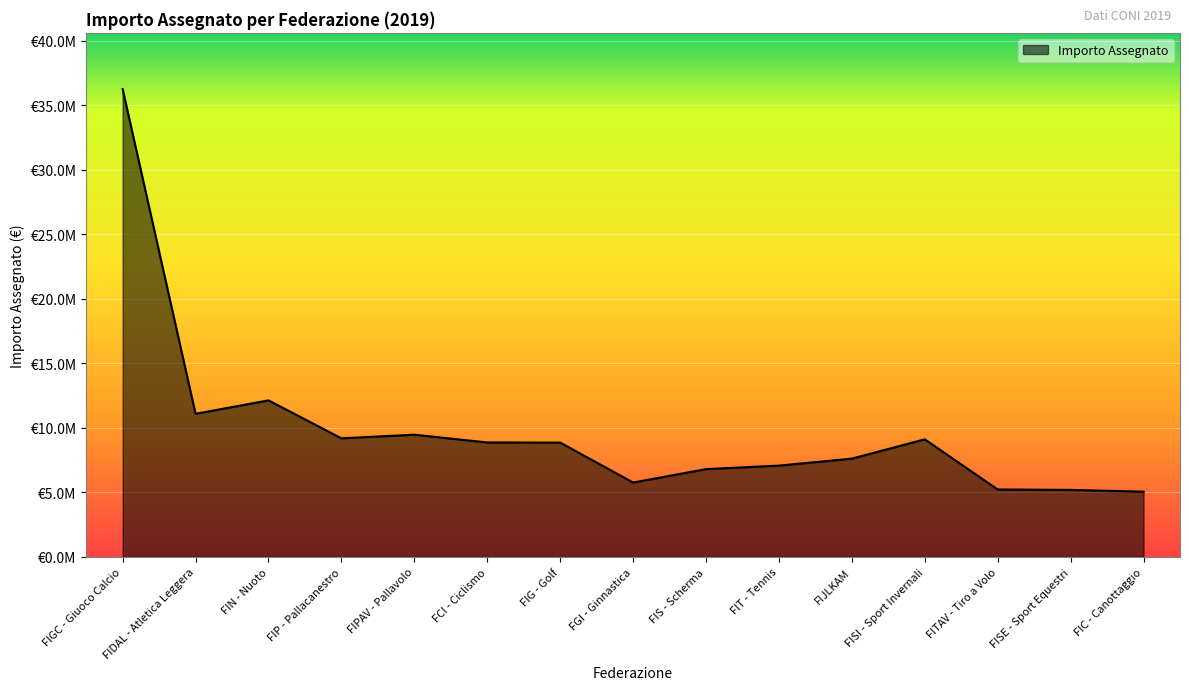

How many points are higher than both their immediate neighbors (excluding endpoints)?

3